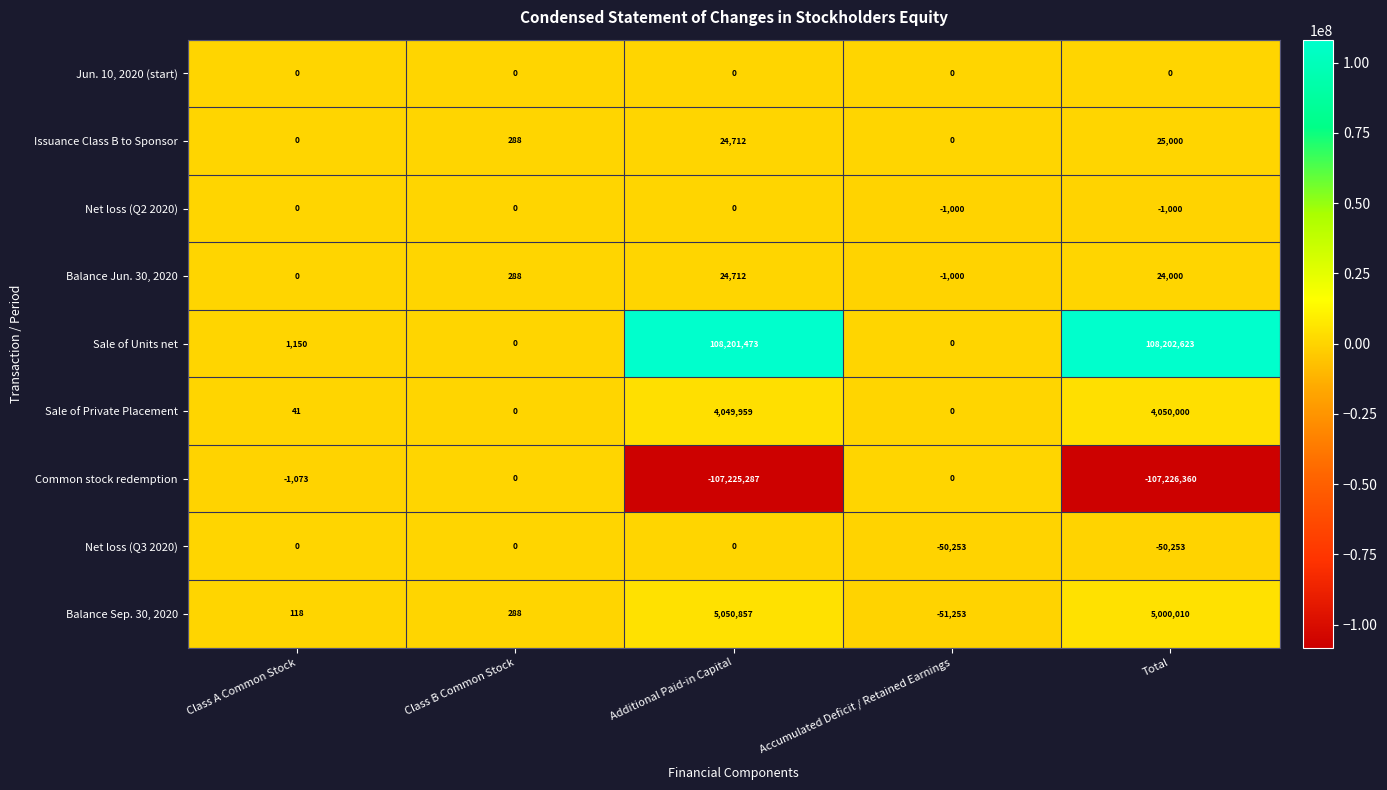

Which category has the highest value across all series?

Total